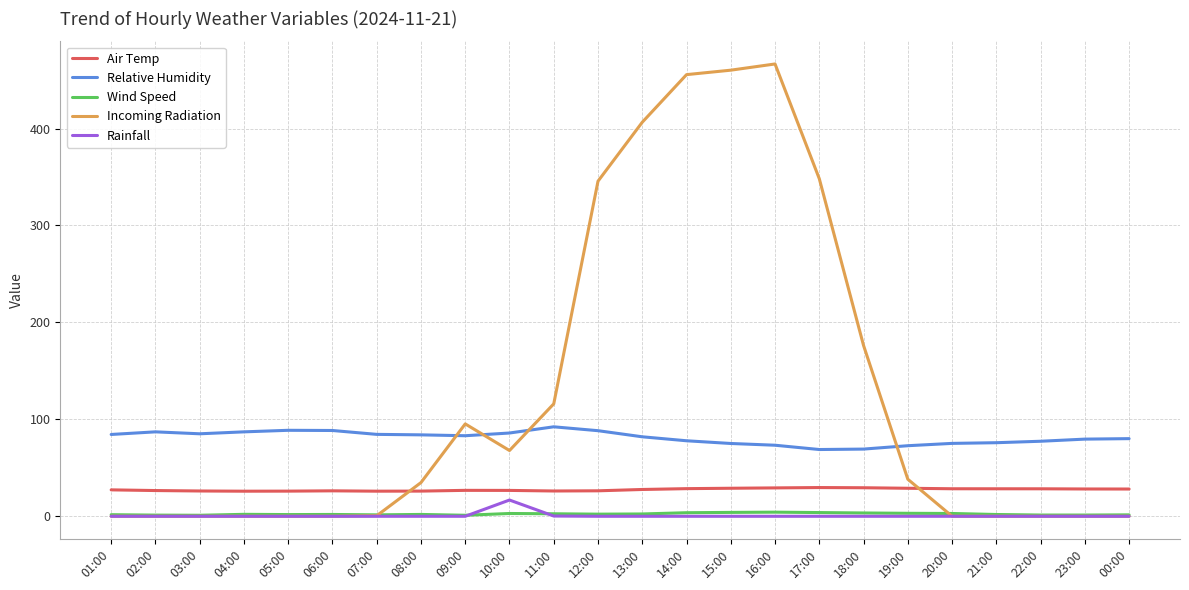

What is the maximum value shown in the chart?

466.6